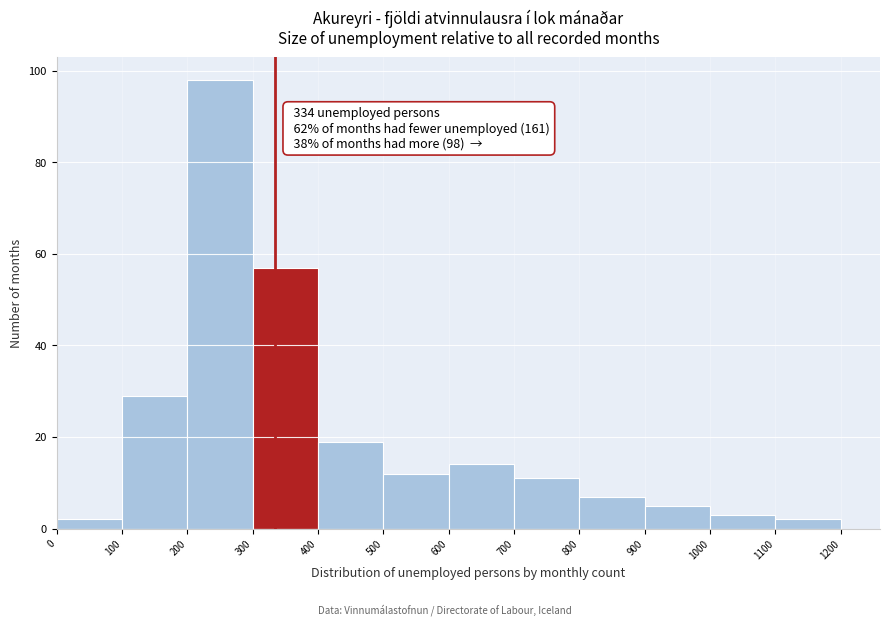

Over which range of the x-axis is the bar tallest?

200 to 300